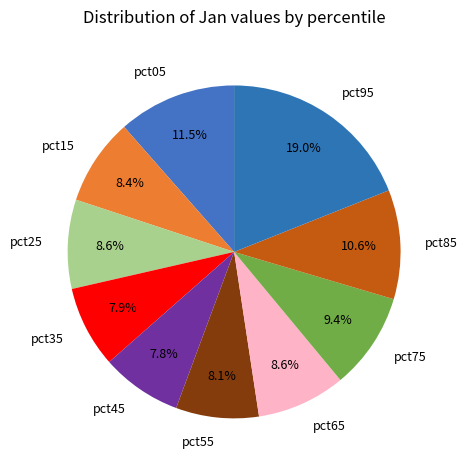

What is the largest slice in the pie chart?

pct95